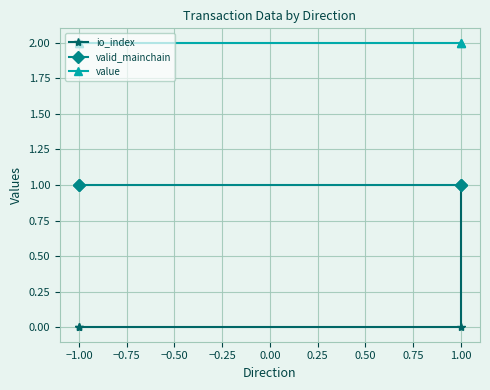

True or false: valid_mainchain and value cross at least once.

False